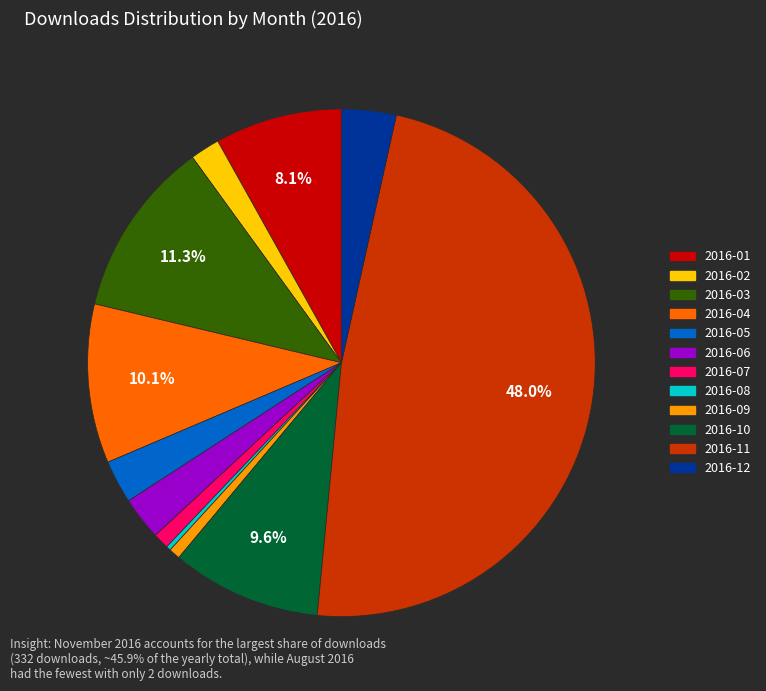

What is the largest slice in the pie chart?

2016-11